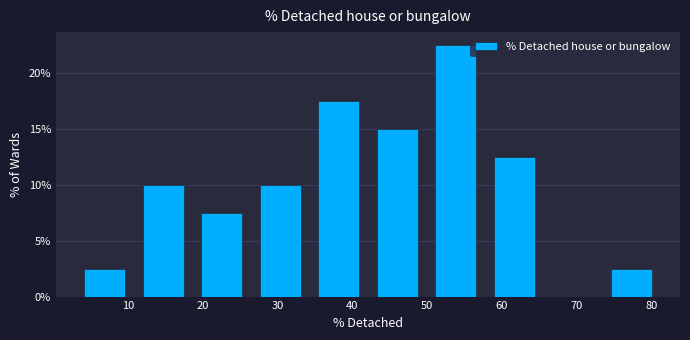

Reading left to right, transcribe this chart: for each bar, give the range it covers on the x-axis and its height. Neither the bar edges nor the heights are printed on the chart, so give them approximately, as read against the axes.

3 to 11: 2.5
11 to 19: 10.0
19 to 26: 7.5
26 to 34: 10.0
34 to 42: 17.5
42 to 50: 15.0
50 to 58: 22.5
58 to 66: 12.5
66 to 73: 0
73 to 81: 2.5